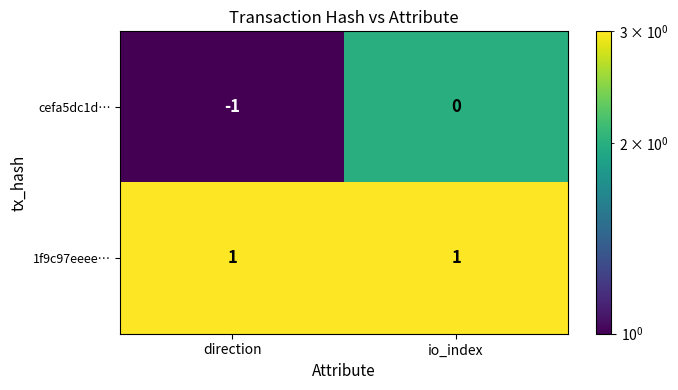

Which label corresponds to the smallest value in the chart?

direction